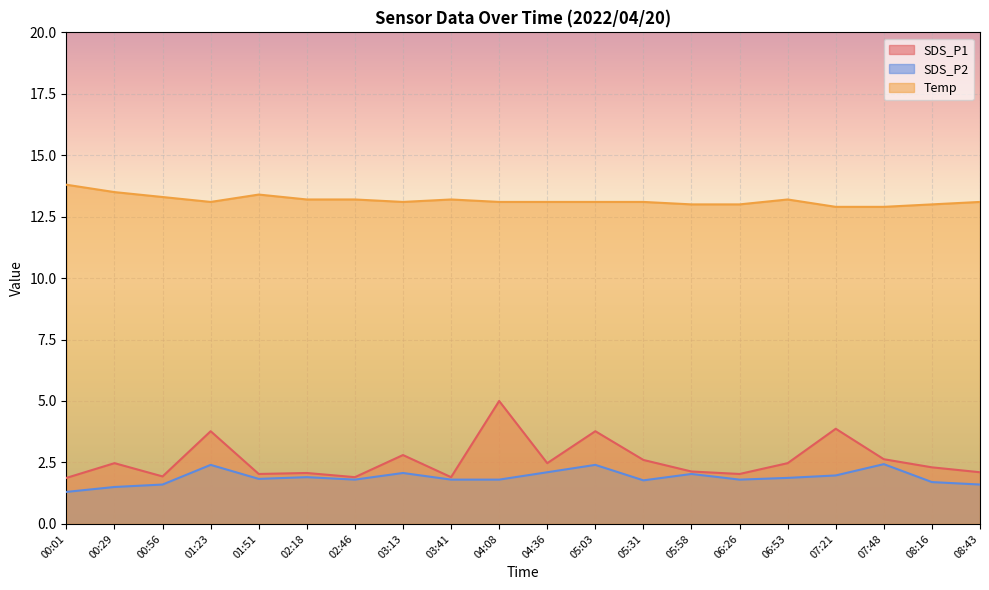

Which series has the largest total across all categories?

Temp